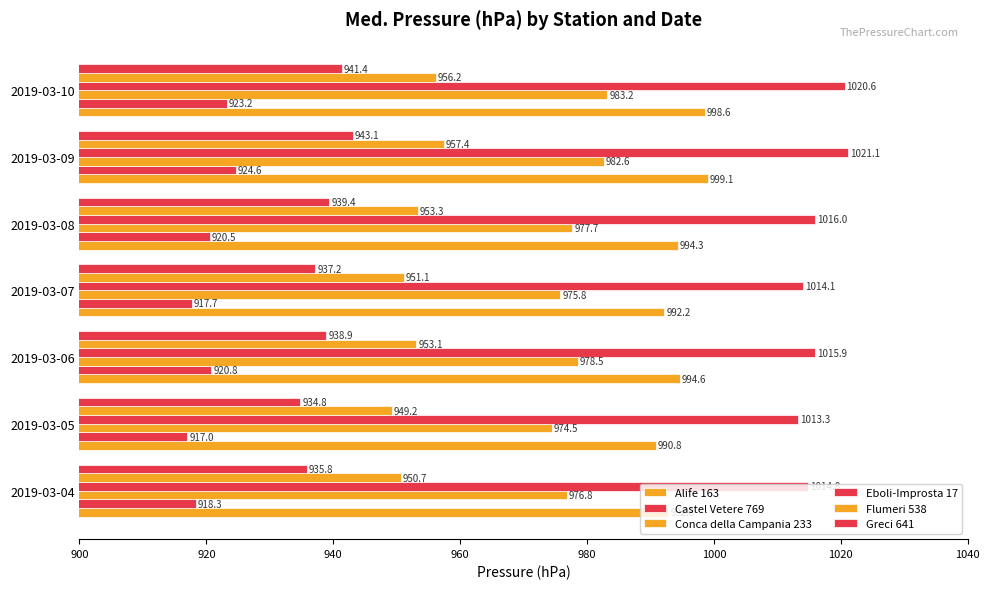

What is the difference between the maximum and minimum values in the Alife 163 series?

8.3